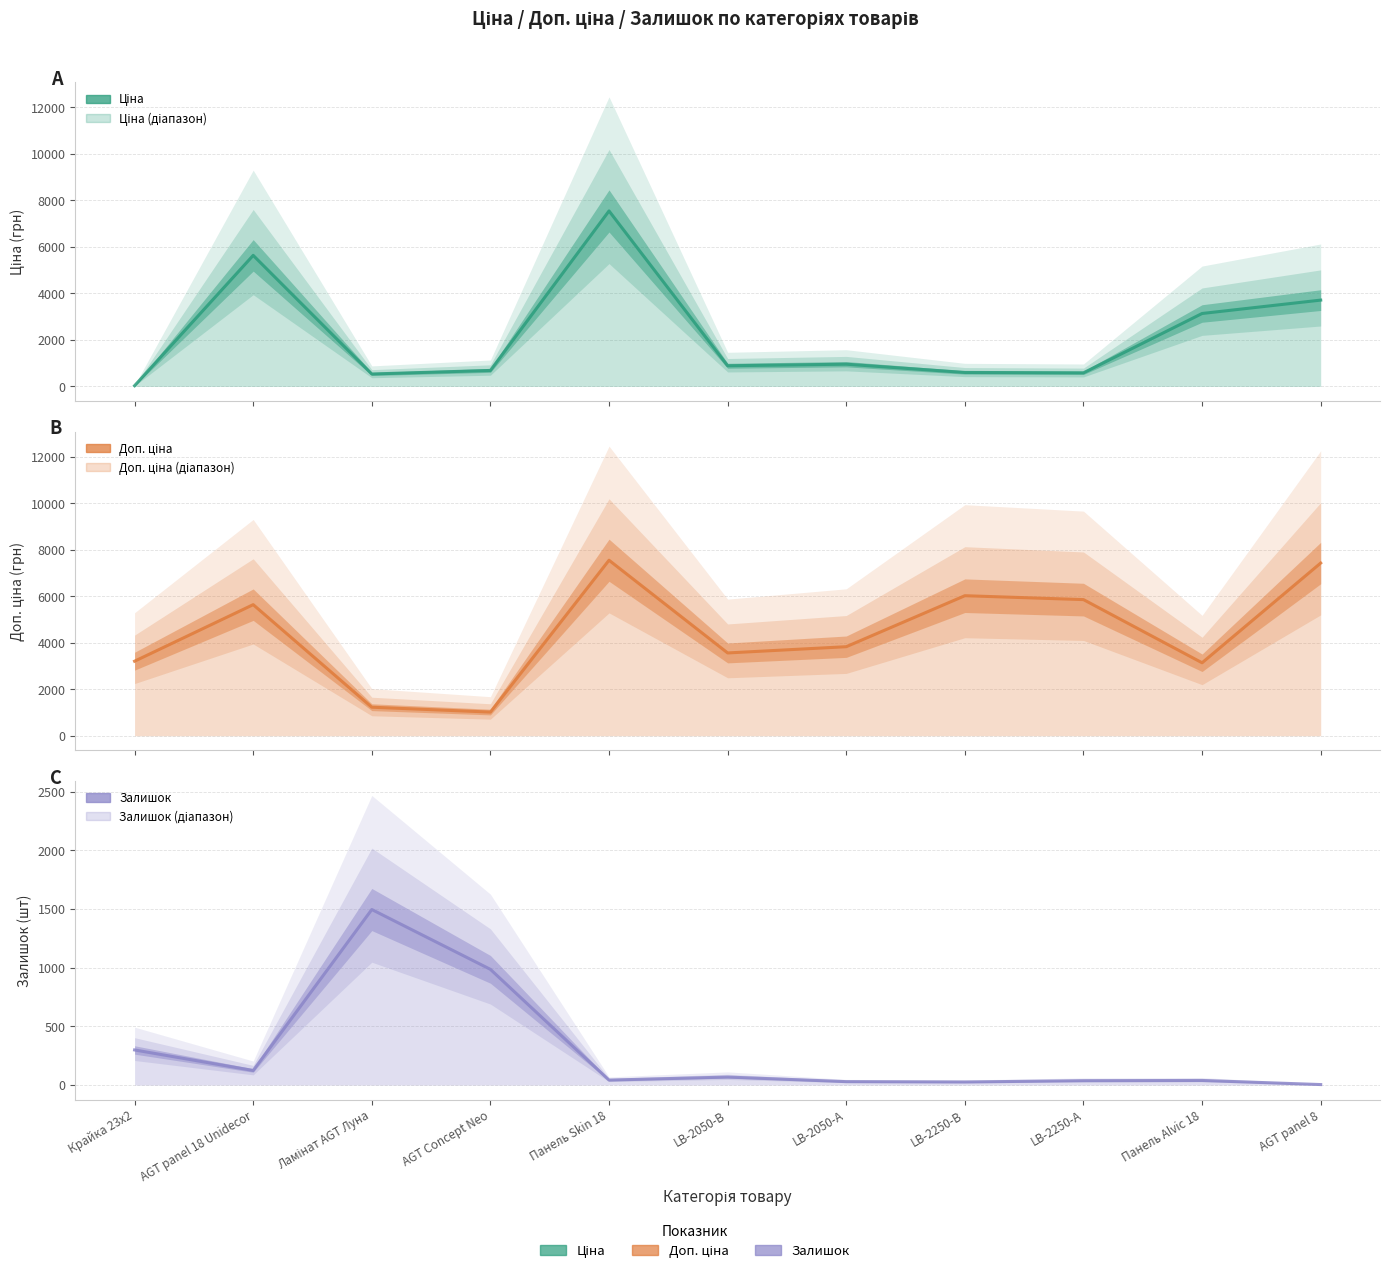

Reading left to right, what are all the values shown in this chart?

Ціна: 32.0	5636.0	535.4	689.1	7545.9	889.9	957.1	602.1	585.3	3136.8	3712.4
Доп. ціна: 3205.0	5636.0	1227.2	1017.8	7545.9	3559.7	3828.4	6020.8	5852.9	3137.0	7424.7
Залишок: 299.0	124.0	1496.0	986.0	42.0	68.0	29.0	26.0	37.0	39.0	4.0